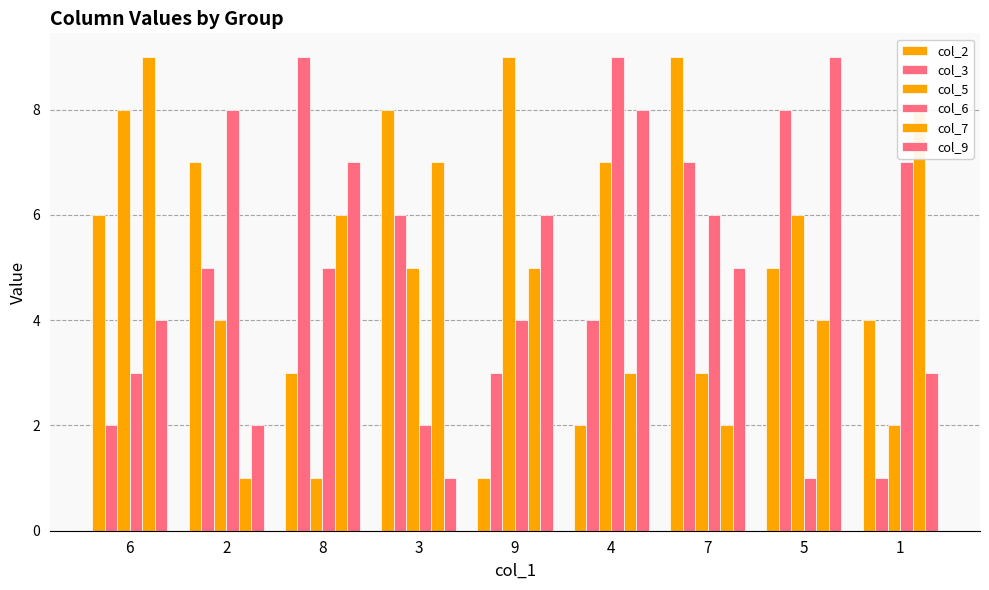

How many data points does each series have?

9